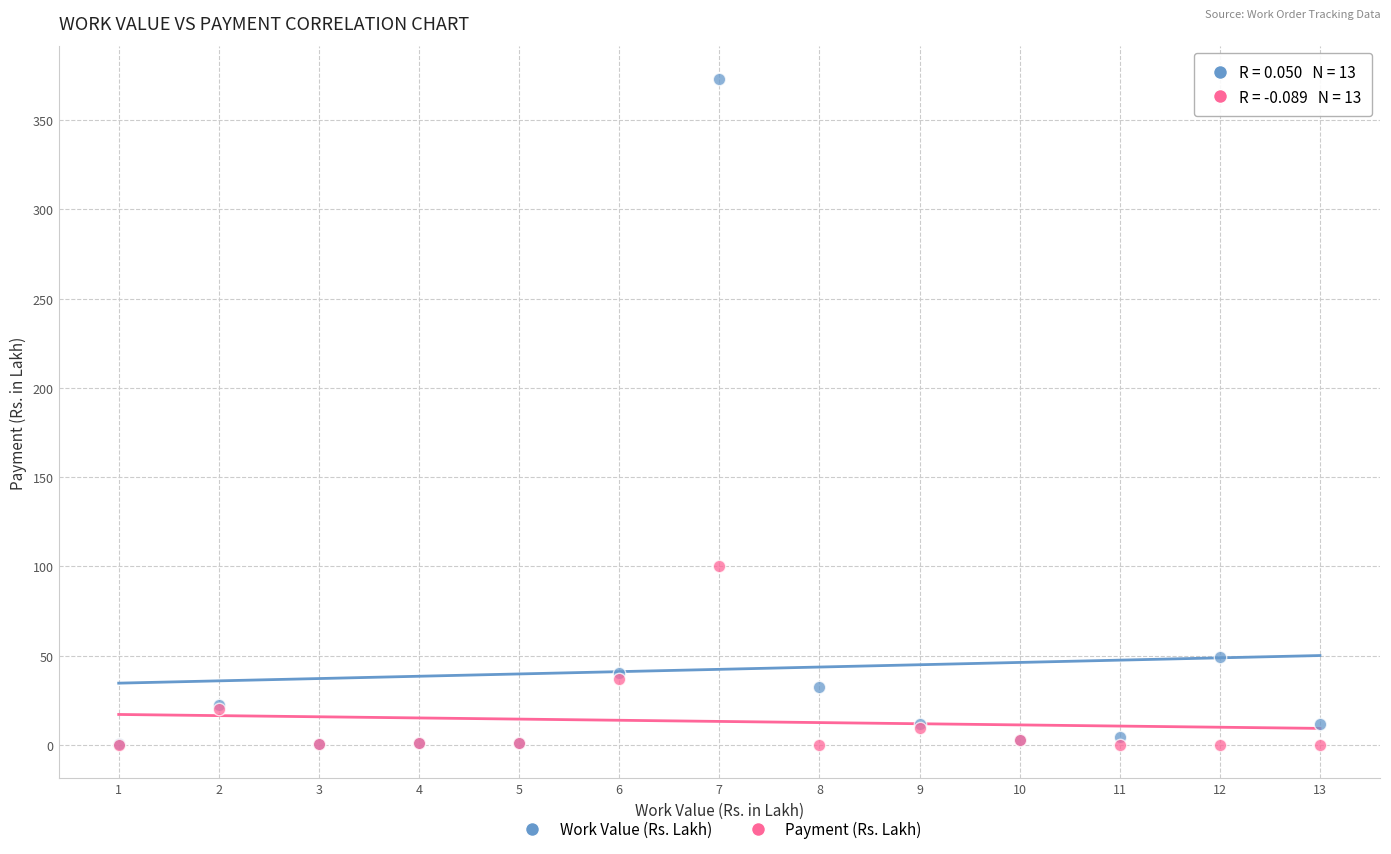

Across all series, what Y value is closest to 186?

100.3